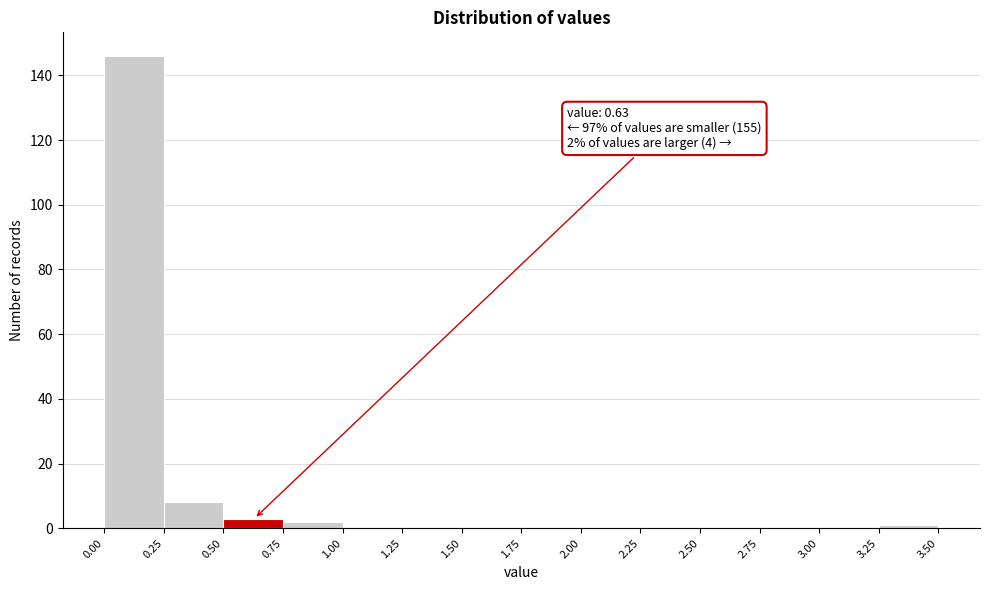

Which range on the x-axis has the tallest bar?

0.00 to 0.25